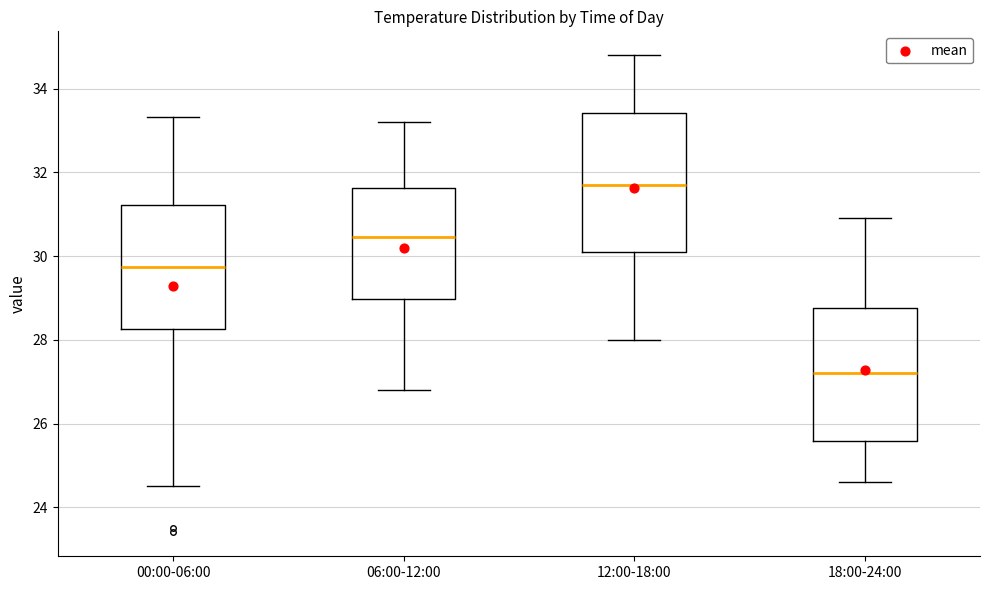

Reading left to right, read every box against the y-axis: the position of its median line, the range the box covers, and the ends of its whiskers. The values are not printed on the chart, so give them approximately, as read against the axis.

00:00-06:00: median 29.8, box 28.2 to 31.2, whiskers 24.6 to 33.4
06:00-12:00: median 30.4, box 29.0 to 31.6, whiskers 26.8 to 33.2
12:00-18:00: median 31.8, box 30.2 to 33.4, whiskers 28.0 to 34.8
18:00-24:00: median 27.2, box 25.6 to 28.8, whiskers 24.6 to 31.0